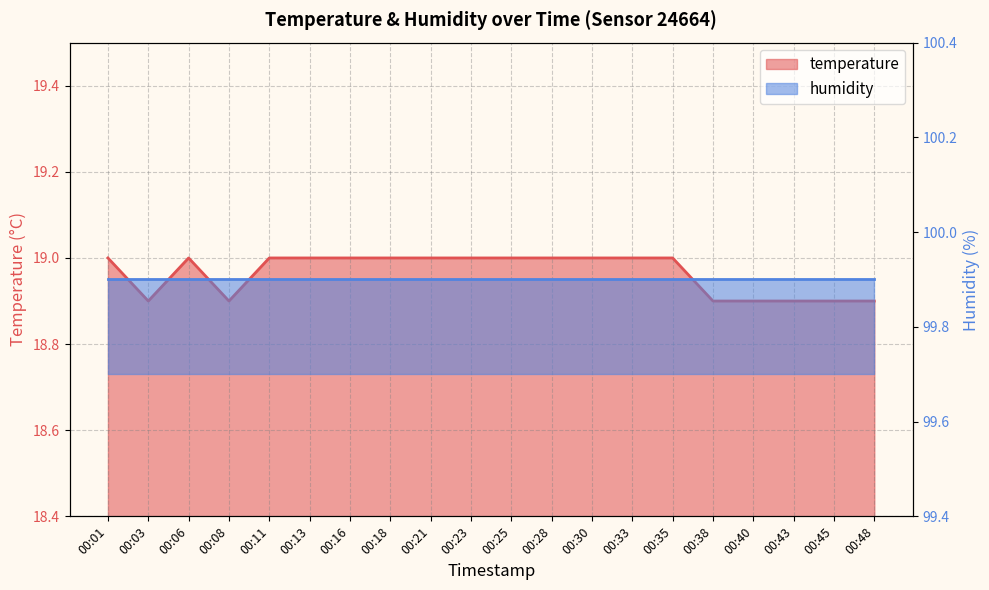

What is the minimum value shown in the chart?

18.9